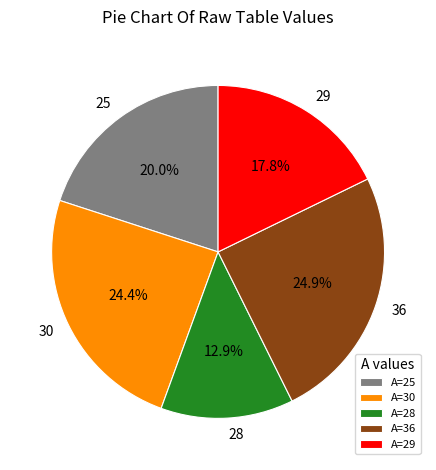

How much of the chart is everything except 28?

87.1%